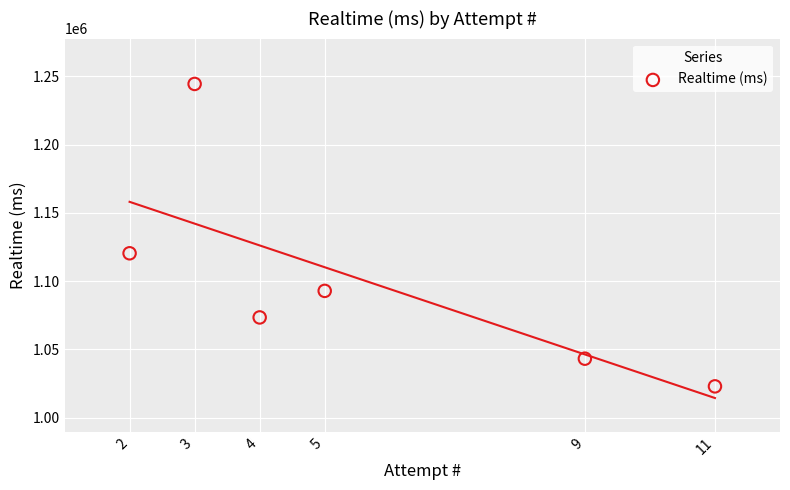

What Y value in the scatter plot is closest to 1133663?

1120372